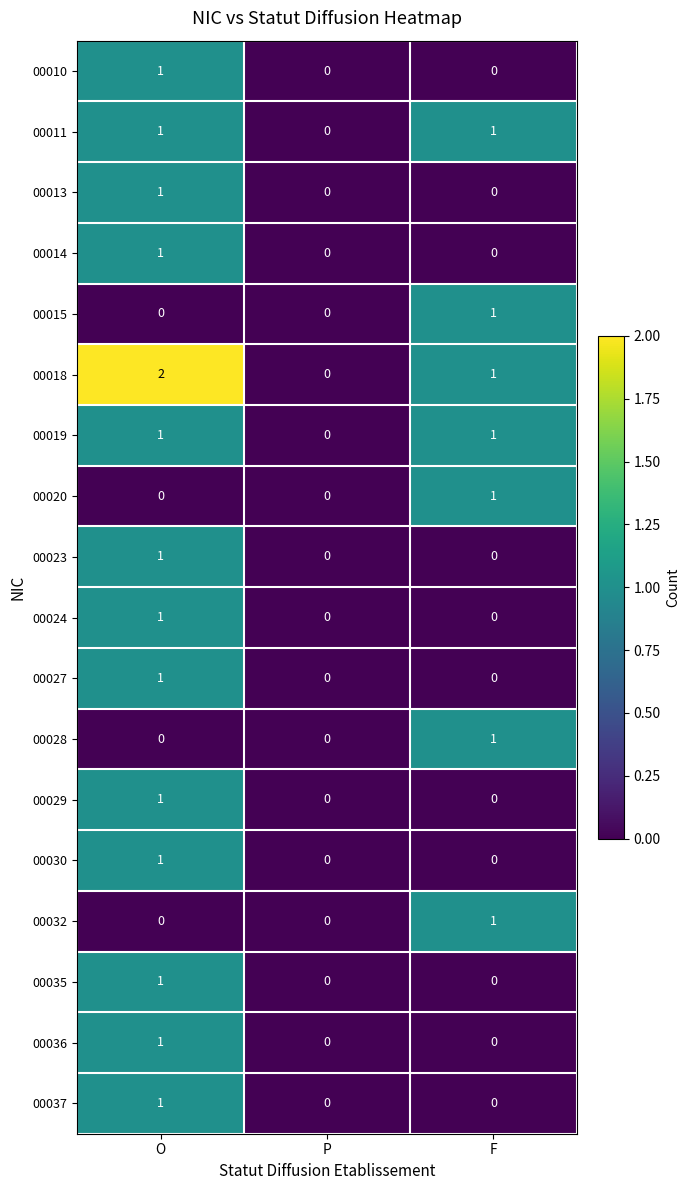

What is the greatest value displayed?

2